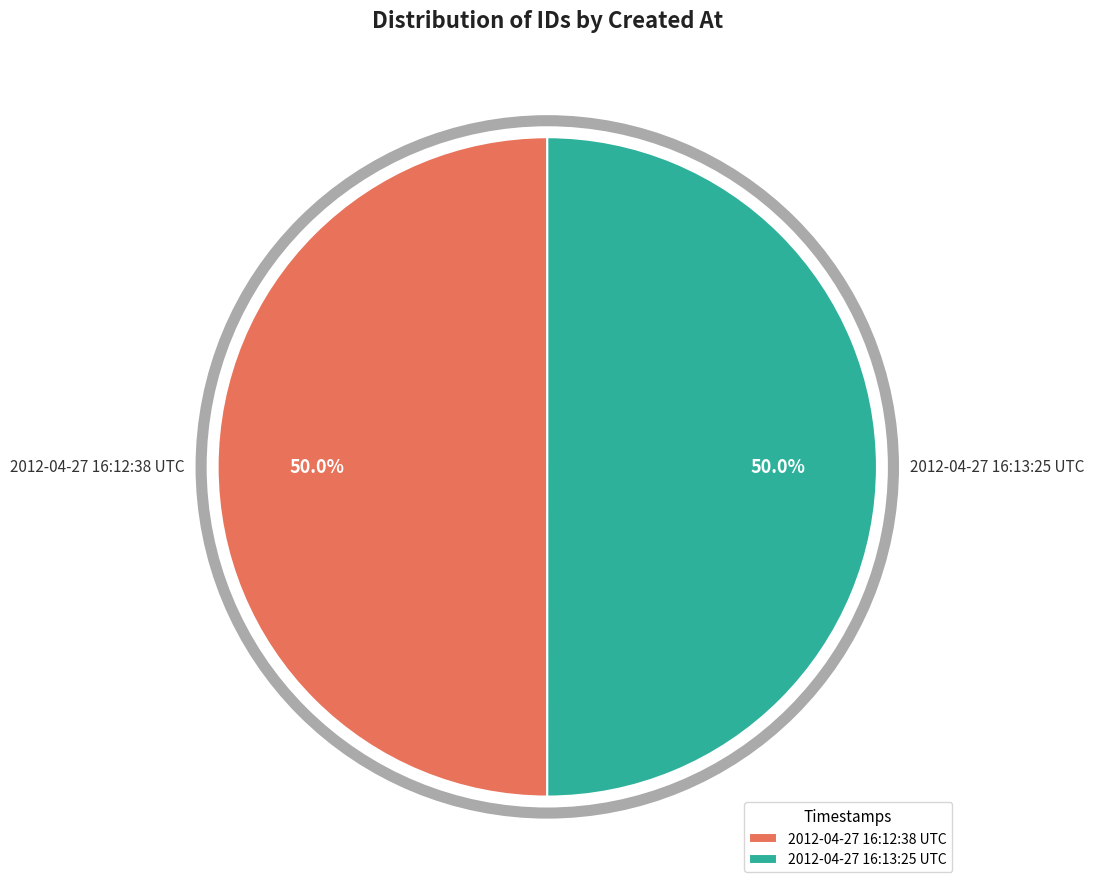

How much of the chart is everything except 2012-04-27 16:13:25 UTC?

50.0%